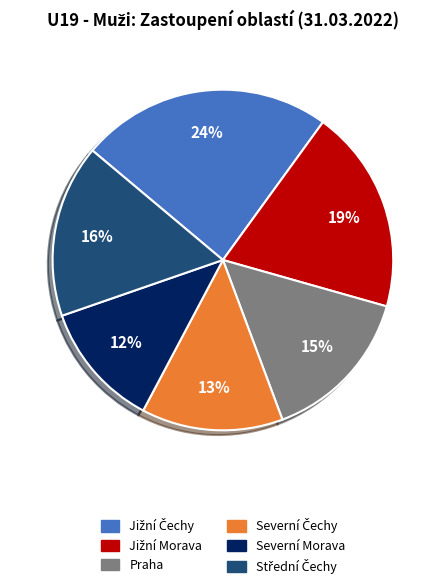

Is there a majority slice in this chart?

No